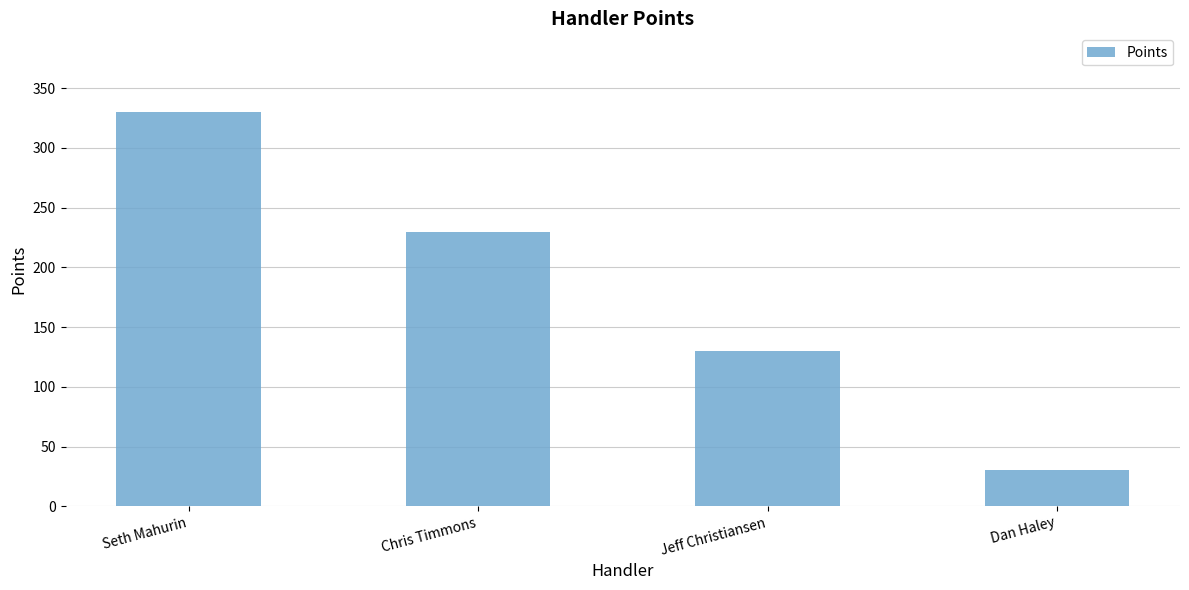

Does the chart contain any negative values?

No